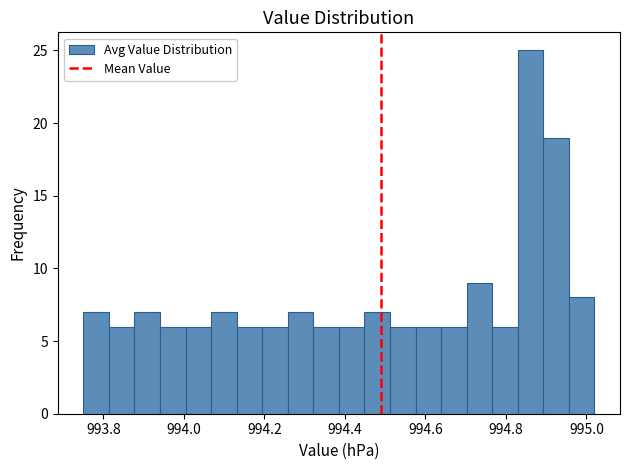

Read against the x-axis, roughly where is the centre of the tallest bar?

994.86